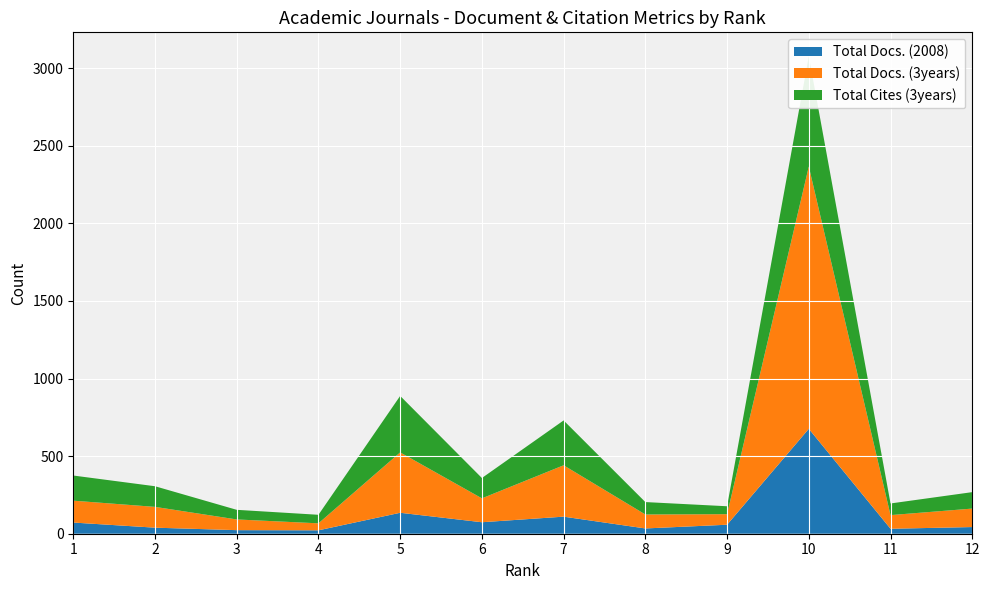

Reading left to right, extract all data points from this chart.

Total Docs. (2008): 1=72	2=39	3=23	4=22	5=135	6=74	7=110	8=34	9=58	10=676	11=32	12=43
Total Docs. (3years): 1=141	2=134	3=69	4=45	5=389	6=154	7=331	8=90	9=68	10=1690	11=88	12=119
Total Cites (3years): 1=162	2=133	3=62	4=55	5=364	6=131	7=289	8=80	9=51	10=711	11=75	12=106